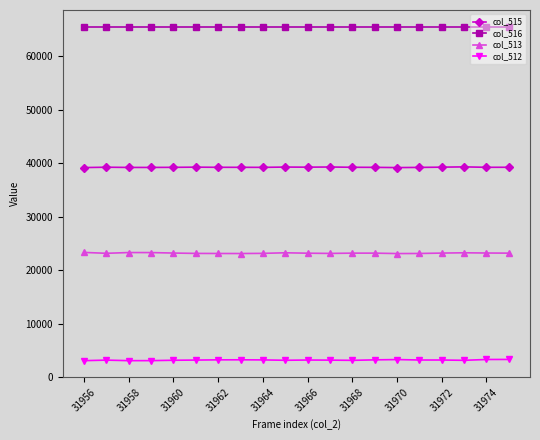

What is the value of the col_513 point at the 11th from the left?

23158